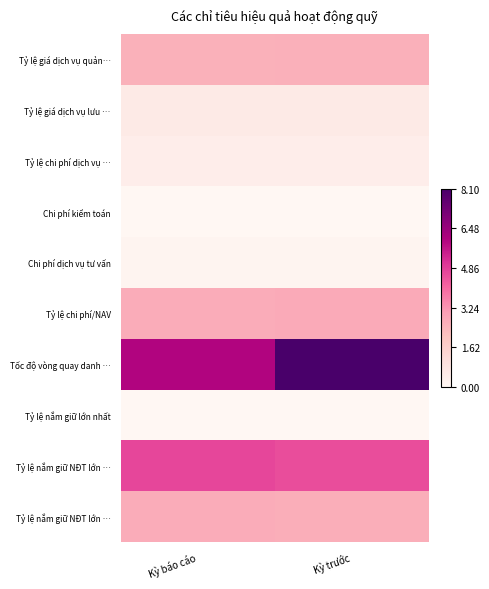

What is the difference between the highest and lowest values at Kỳ báo cáo?

6.0